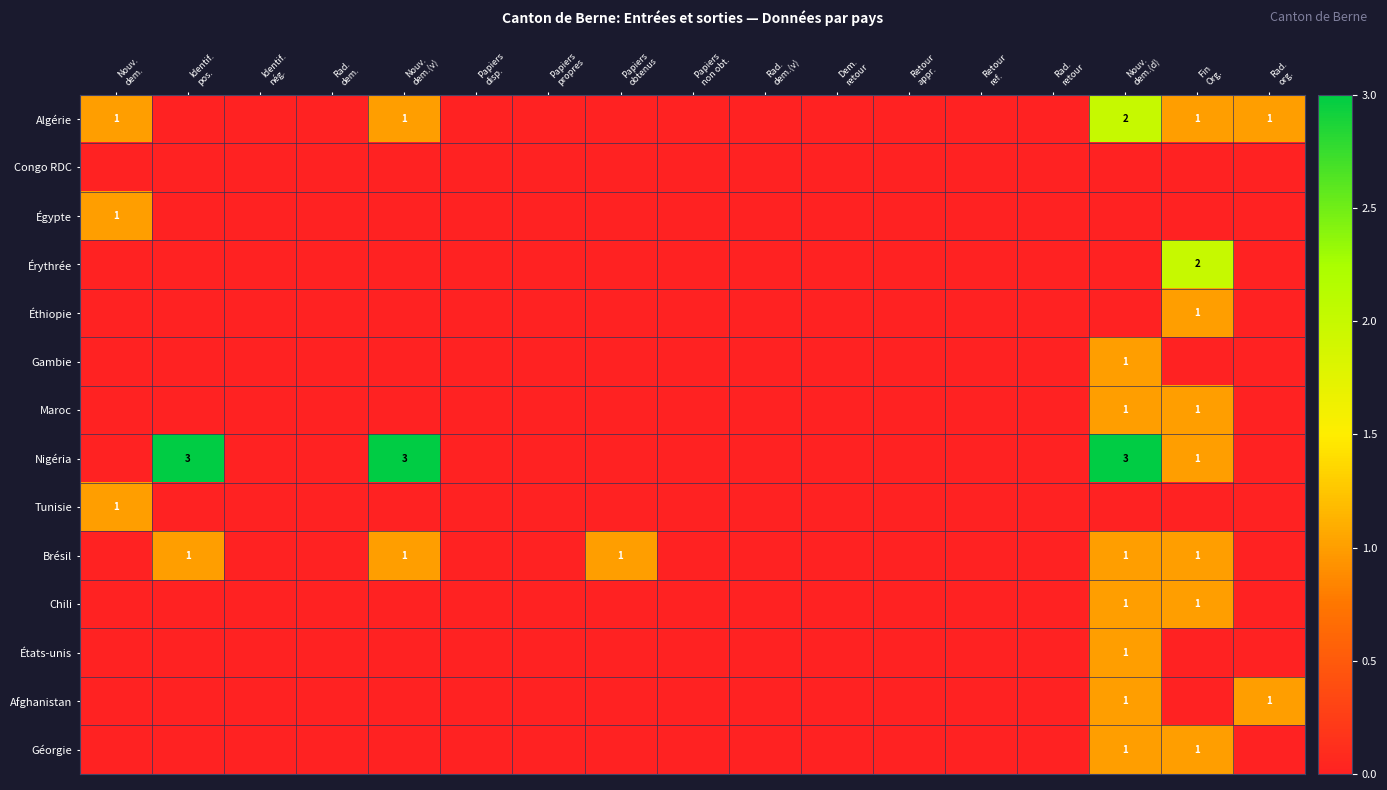

Is it true that Éthiopie equals 0 at Nouv. dem.(v)?

False